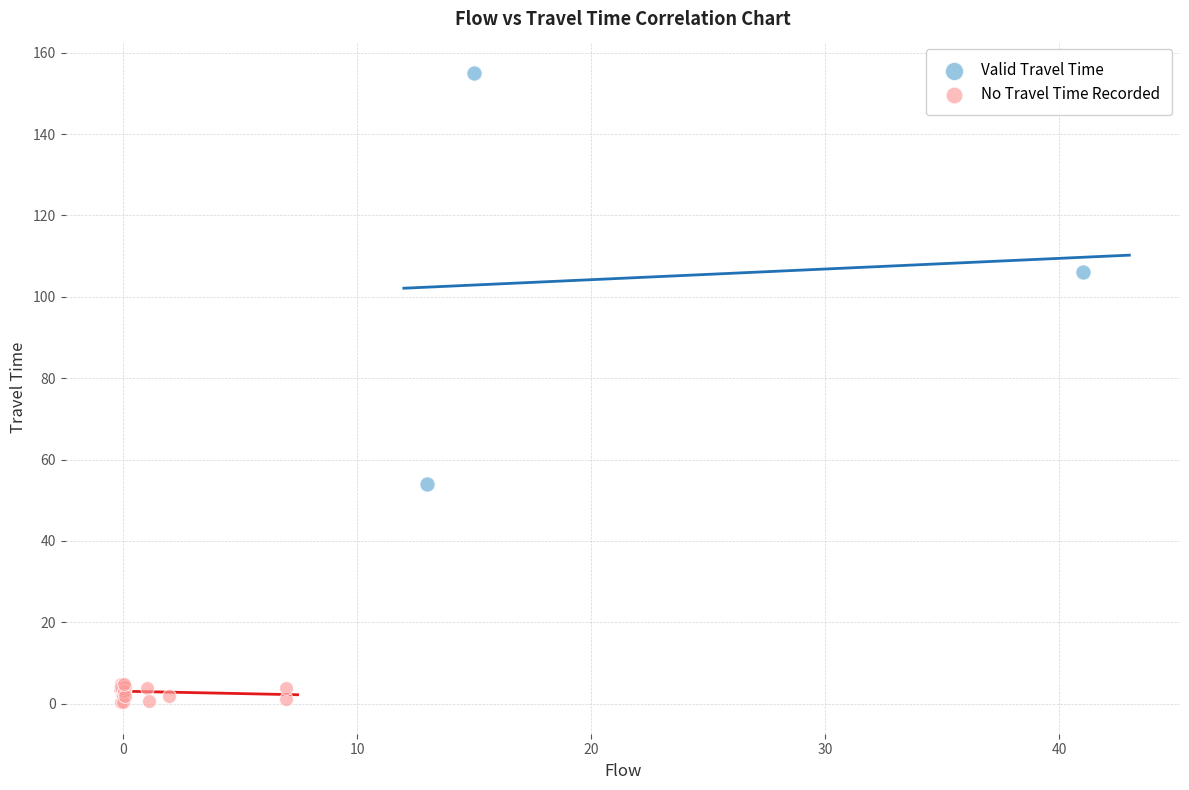

Which series has the largest Y range (max minus min)?

Valid Travel Time